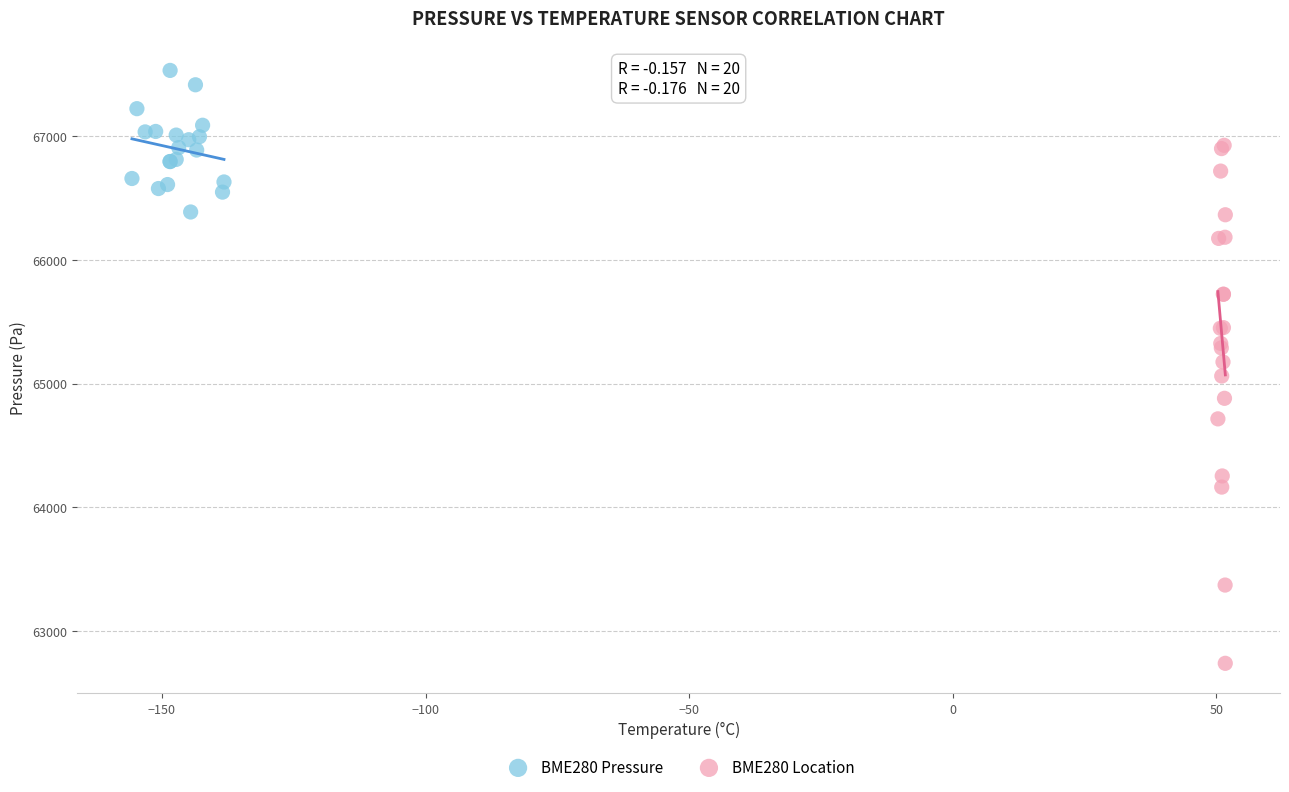

Which series has the largest Y range (max minus min)?

BME280 Location